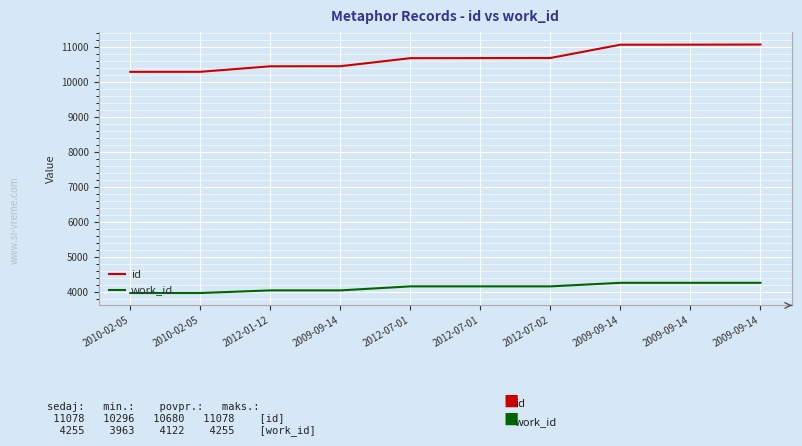

Does the chart have visible grid lines?

Yes